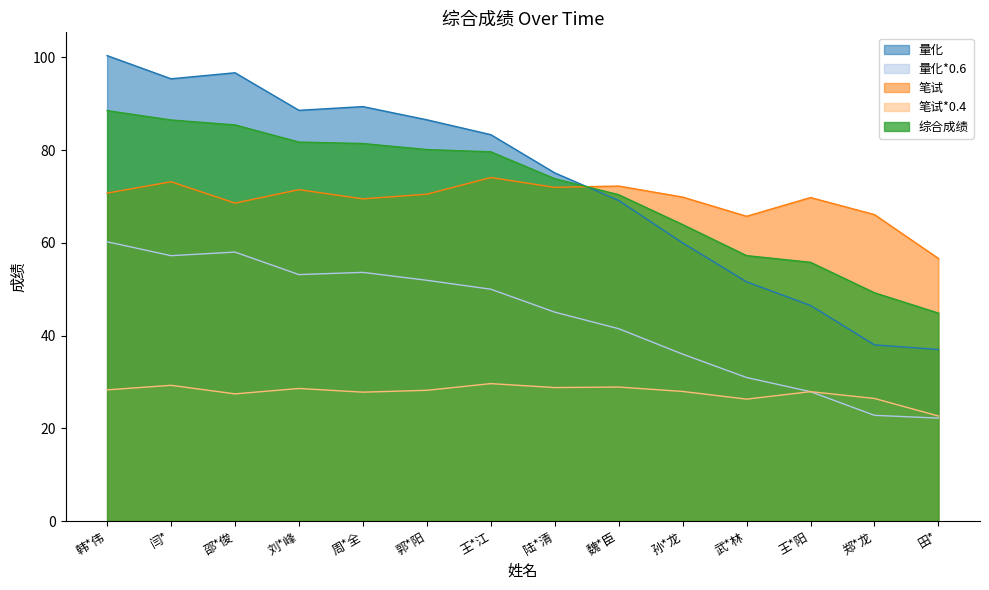

What is the difference between the 量化*0.6 values at 郭*阳 and 田*?

29.7